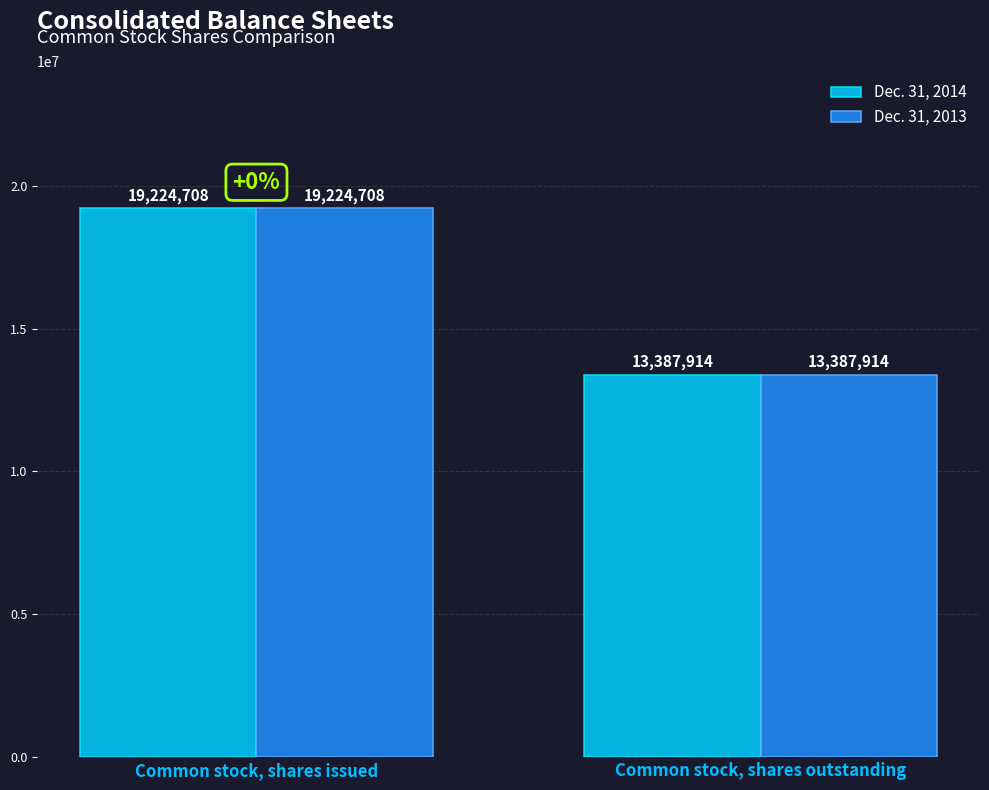

Reading left to right, extract all data points from this chart.

Dec. 31, 2014: Common stock, shares issued=19224708	Common stock, shares outstanding=13387914
Dec. 31, 2013: Common stock, shares issued=19224708	Common stock, shares outstanding=13387914